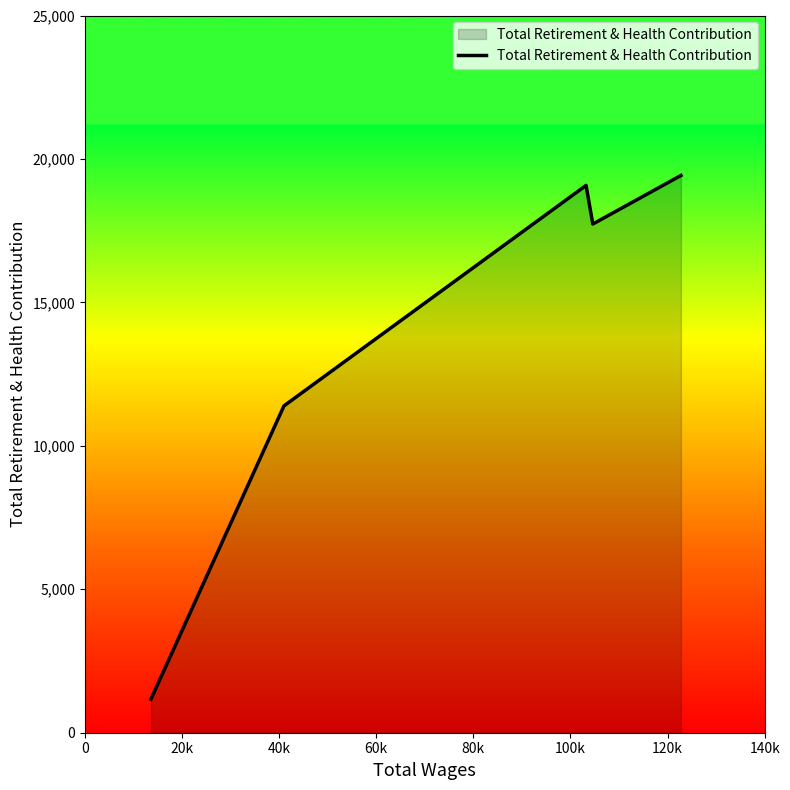

What is the smallest value displayed?

1172